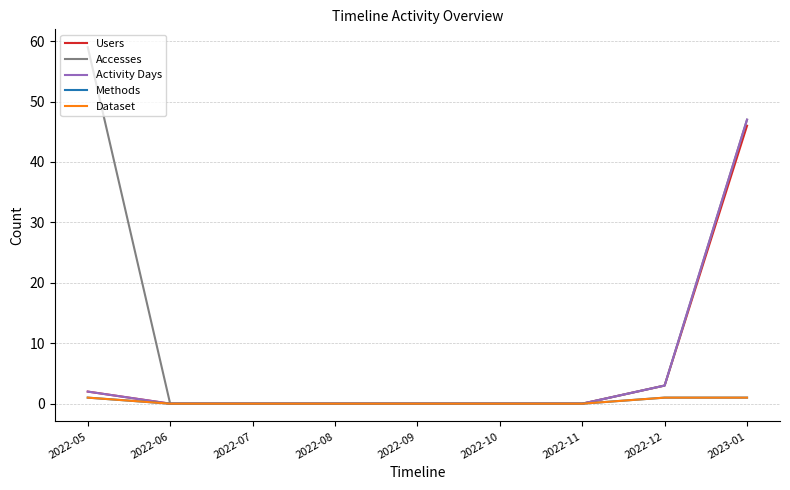

Does the chart have visible grid lines?

Yes